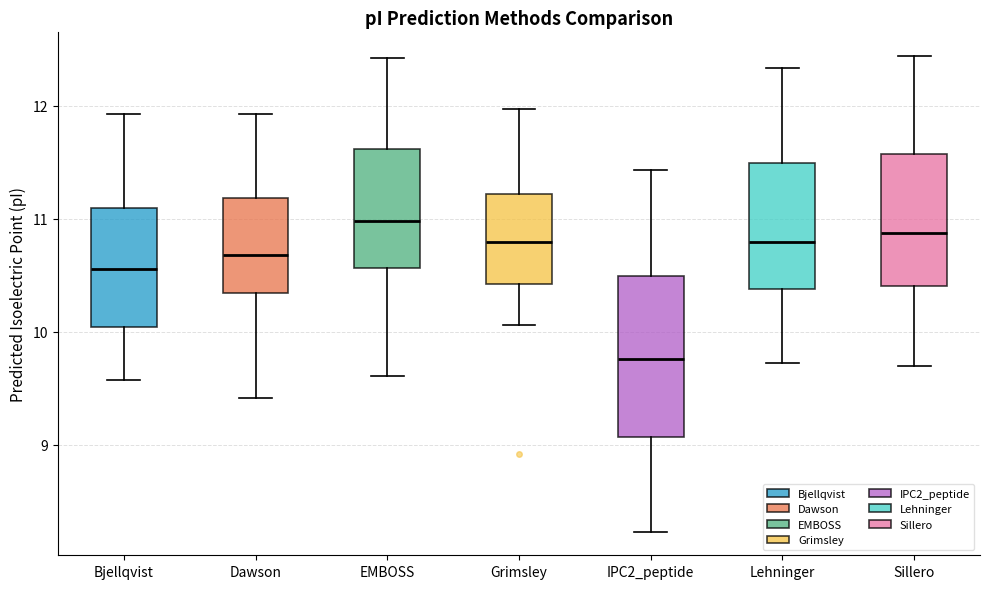

Reading left to right, transcribe this box plot: for each box, give where its median line is, the range the box spans, and where its two whiskers end, as read against the y-axis. The values are not printed on the chart, so give them approximately, as read against the axis.

Bjellqvist: median 10.6, box 10.0 to 11.1, whiskers 9.6 to 11.9
Dawson: median 10.7, box 10.3 to 11.2, whiskers 9.4 to 11.9
EMBOSS: median 11.0, box 10.6 to 11.6, whiskers 9.6 to 12.4
Grimsley: median 10.8, box 10.4 to 11.2, whiskers 10.1 to 12.0
IPC2_peptide: median 9.8, box 9.1 to 10.5, whiskers 8.2 to 11.4
Lehninger: median 10.8, box 10.4 to 11.5, whiskers 9.7 to 12.3
Sillero: median 10.9, box 10.4 to 11.6, whiskers 9.7 to 12.4